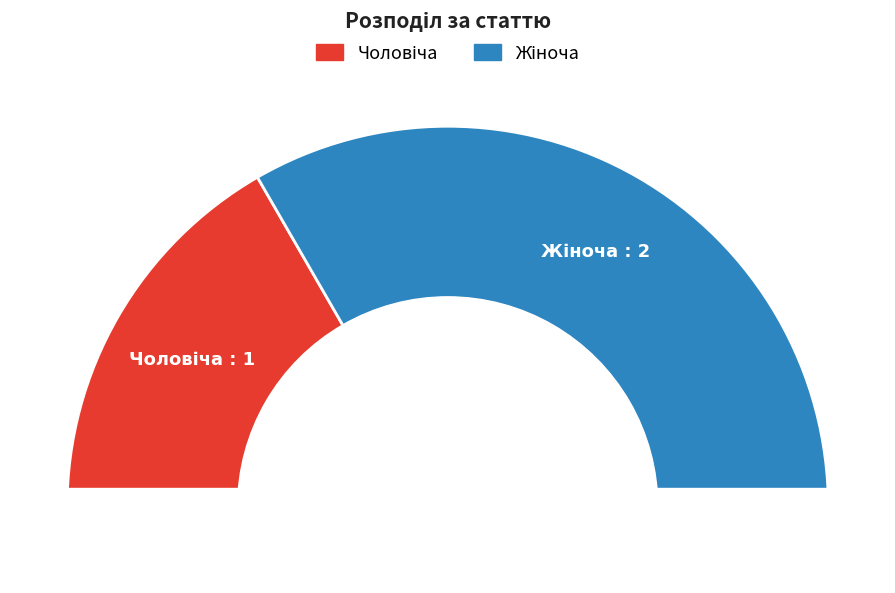

Do Жіноча and Чоловіча together represent more than half of the pie?

Yes